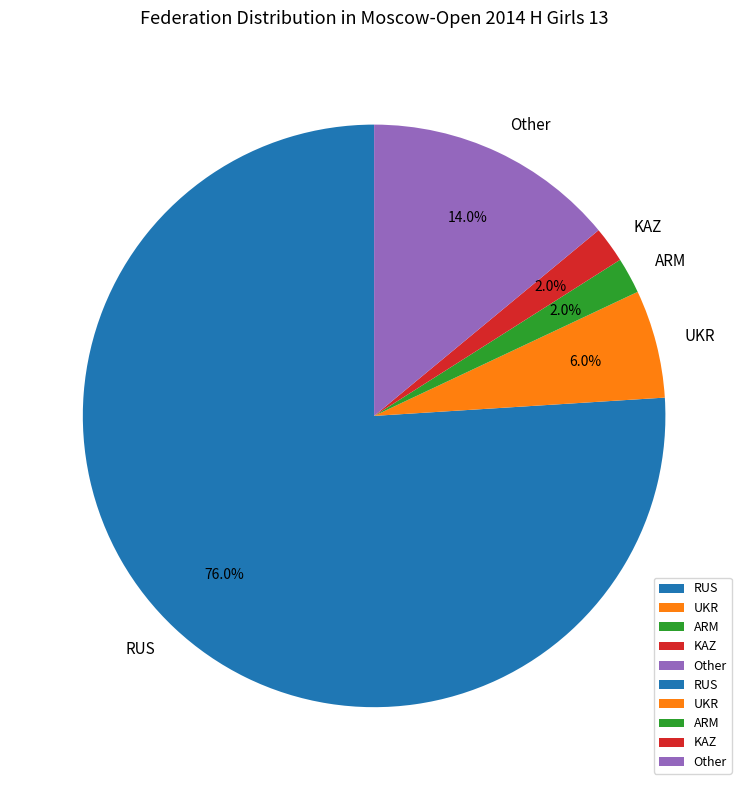

What portion of the pie excludes Other?

86.0%